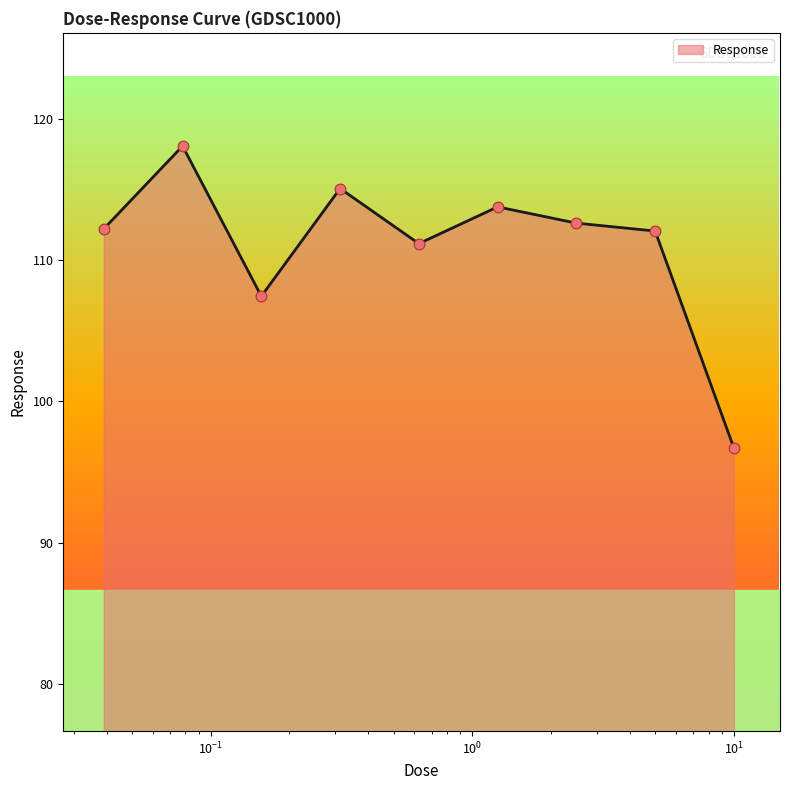

What is the difference between the maximum and minimum values?

21.4